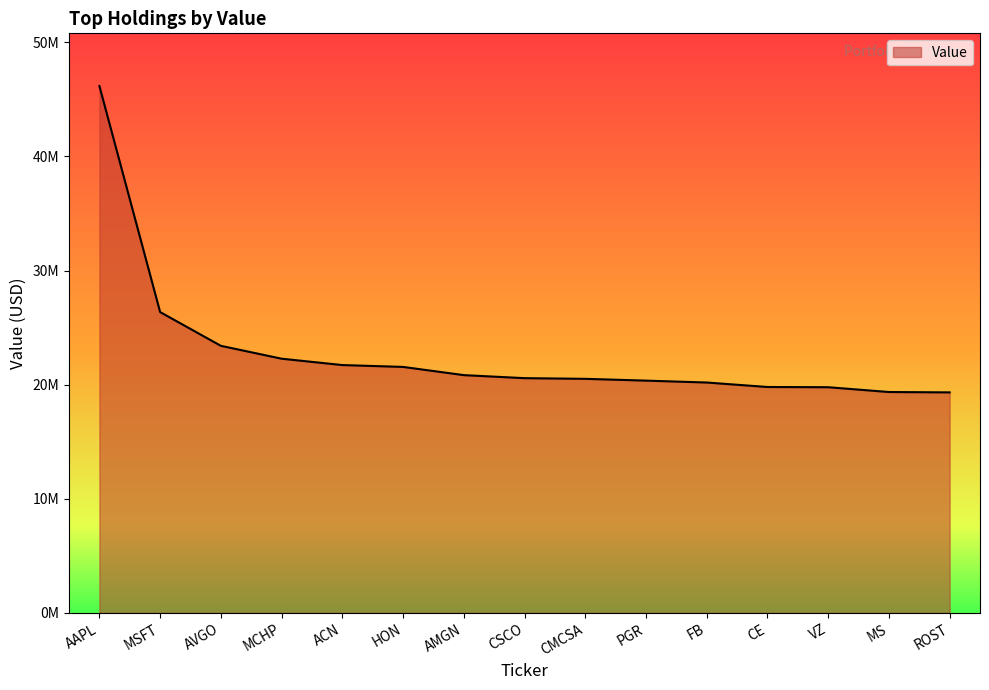

Where does the data first go above 20566000?

AAPL